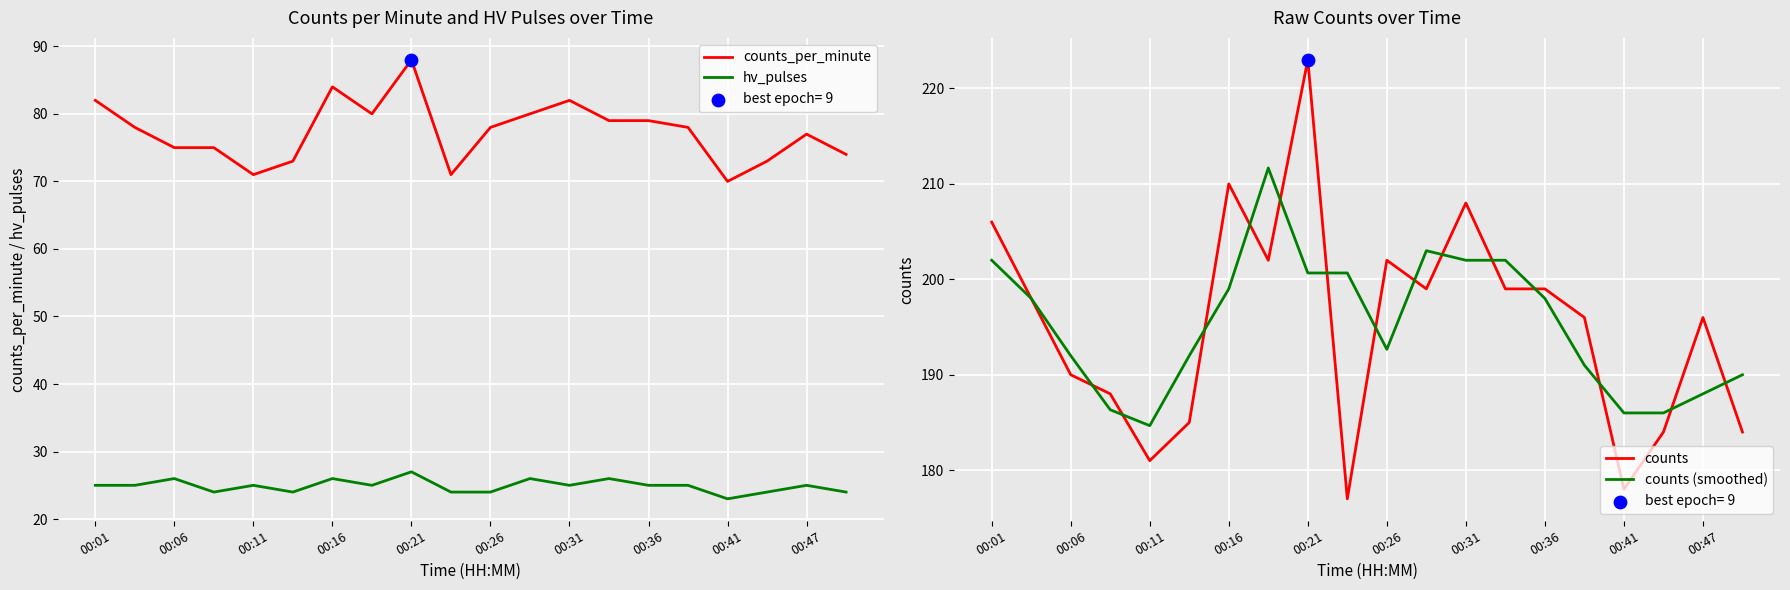

Is the value of hv_pulses at 00:16 greater than the value of counts_per_minute at 00:26?

No